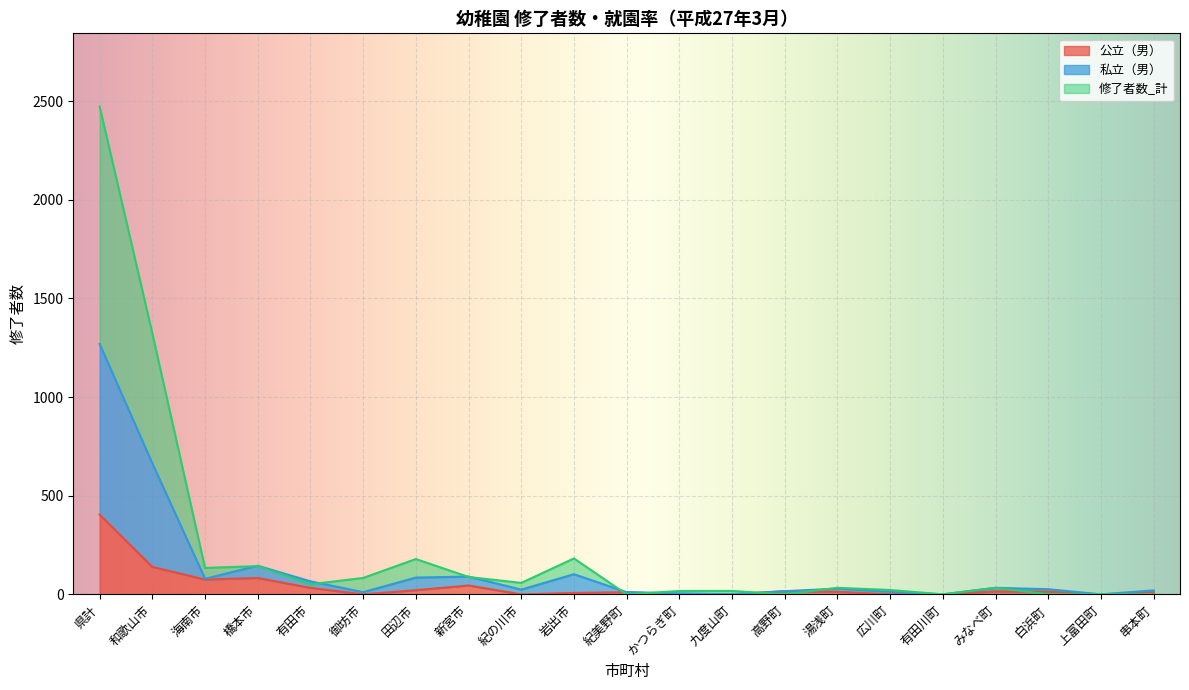

The 公立（男） series shows 0 at 広川町. True or false?

True